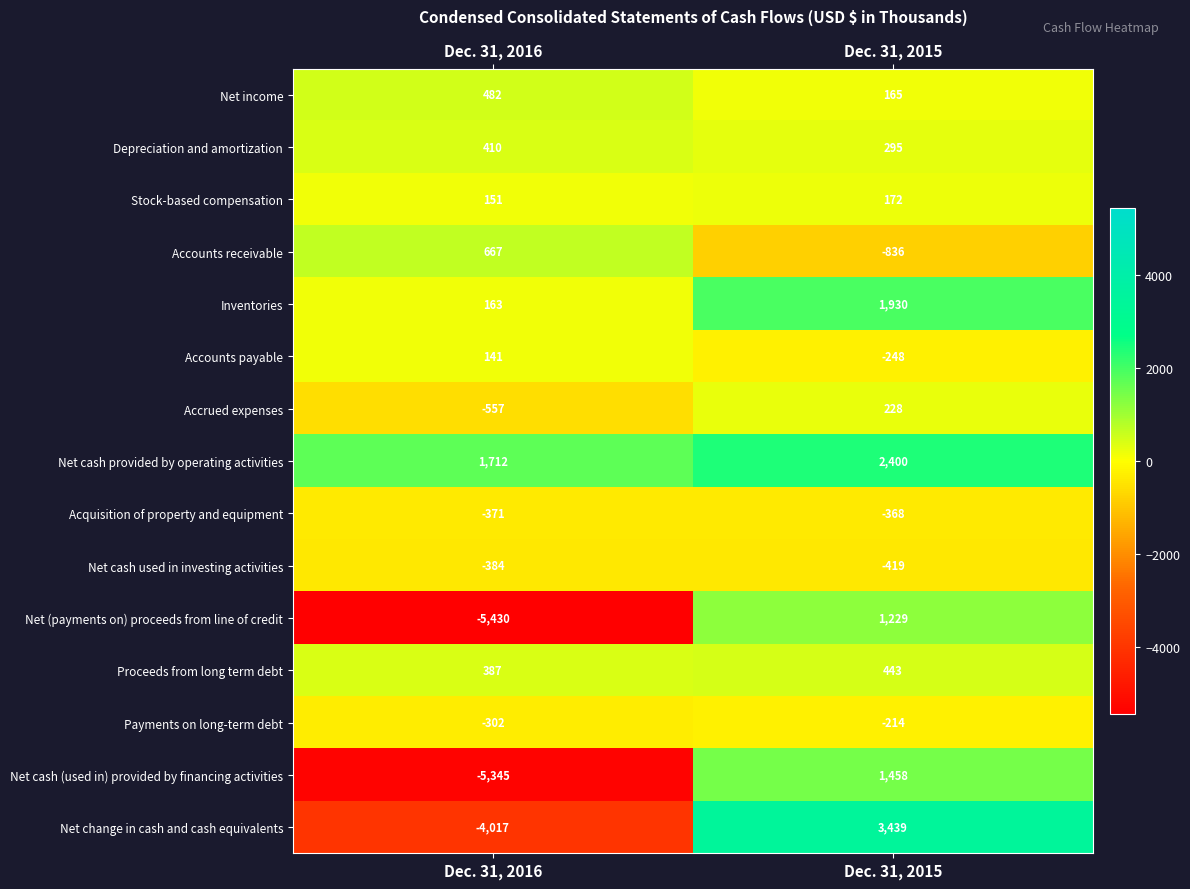

What is the greatest value displayed?

3439